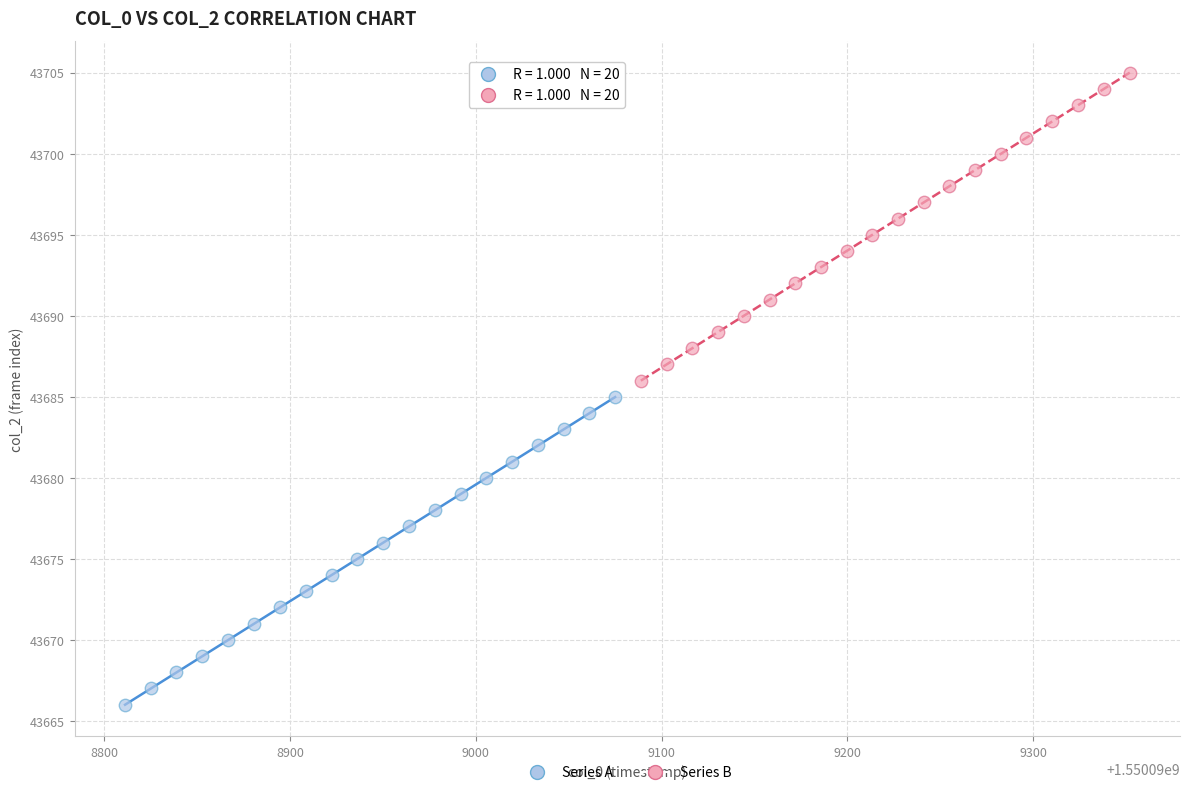

Which series contains the lowest Y value?

Series A